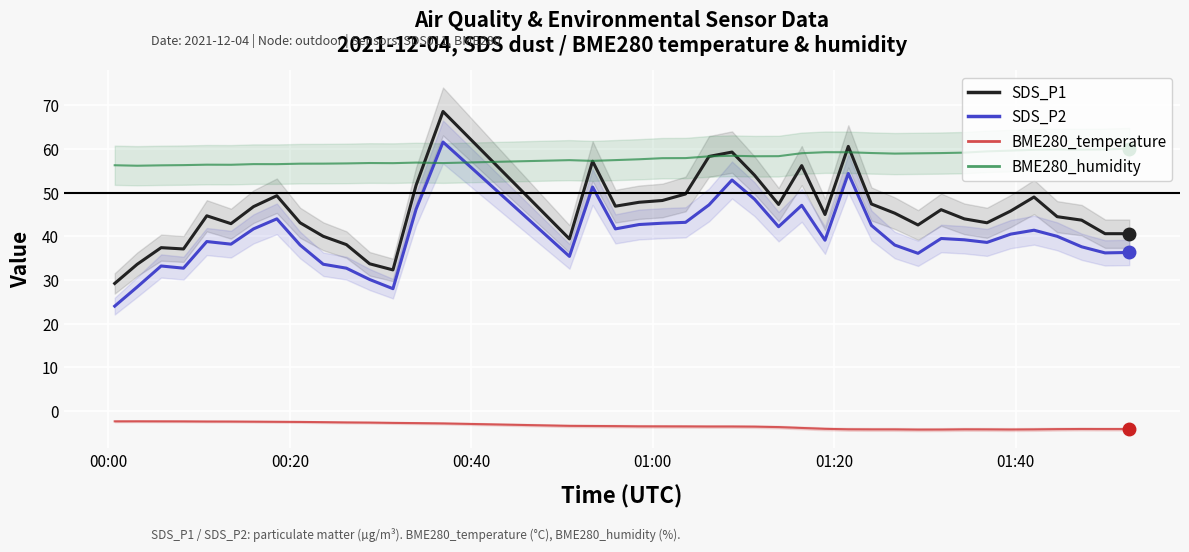

What is the smallest value displayed?

-4.3